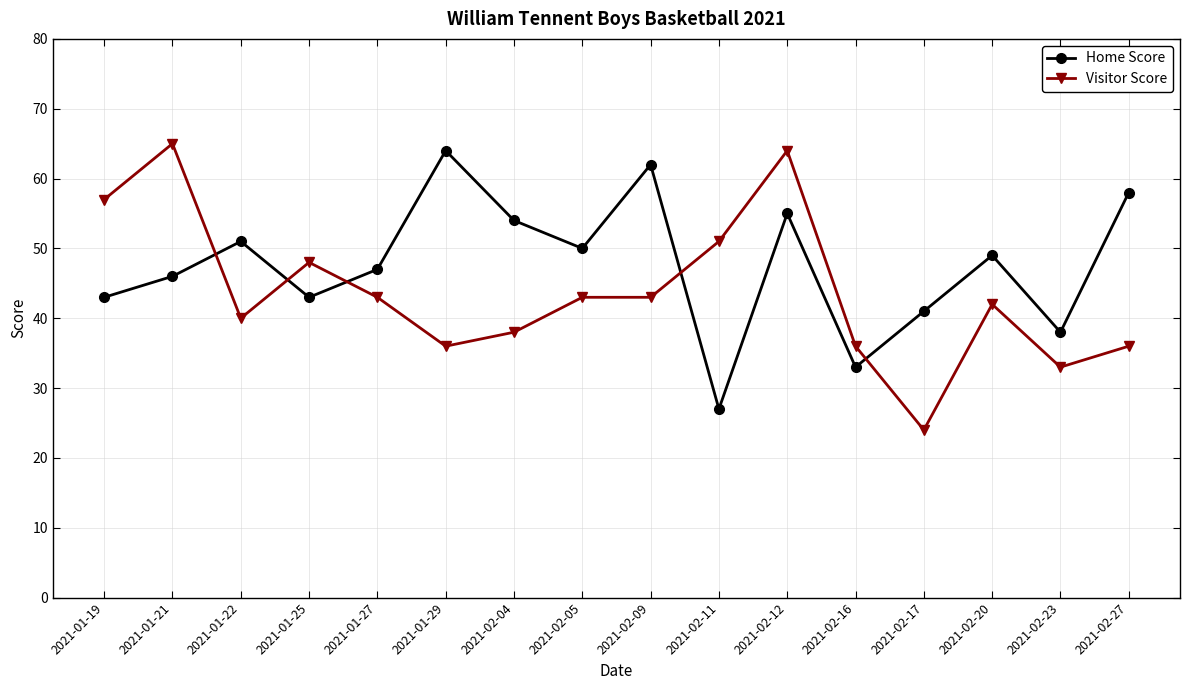

In Home Score, how many points are higher than both neighbors (excluding endpoints)?

5